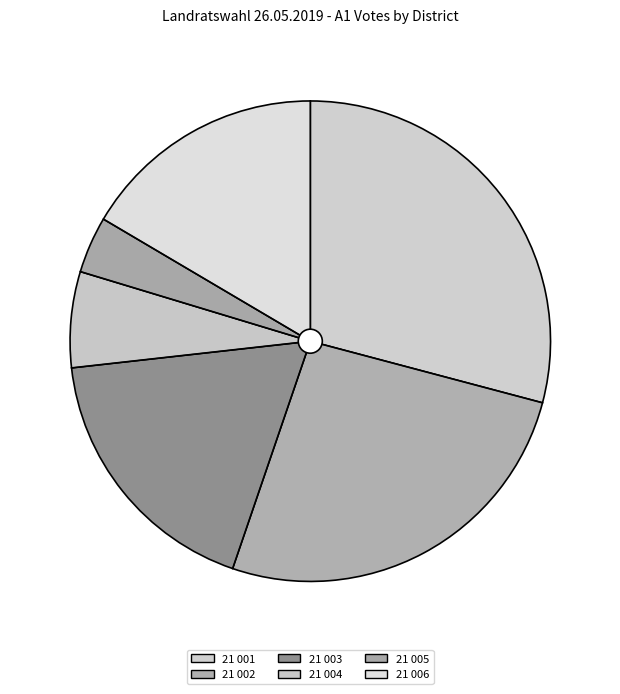

What is the total percentage of 21 002 and 21 004?

32.6%